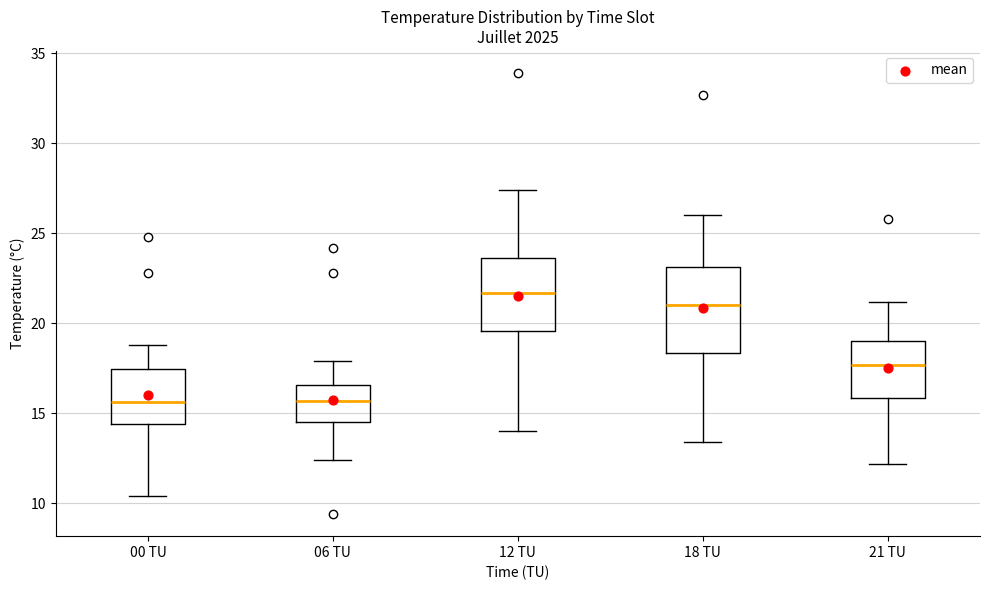

Where does the median line of the box for 12 TU sit on the y-axis? The values are not printed on the chart, so give them approximately, as read against the axis.

21.5